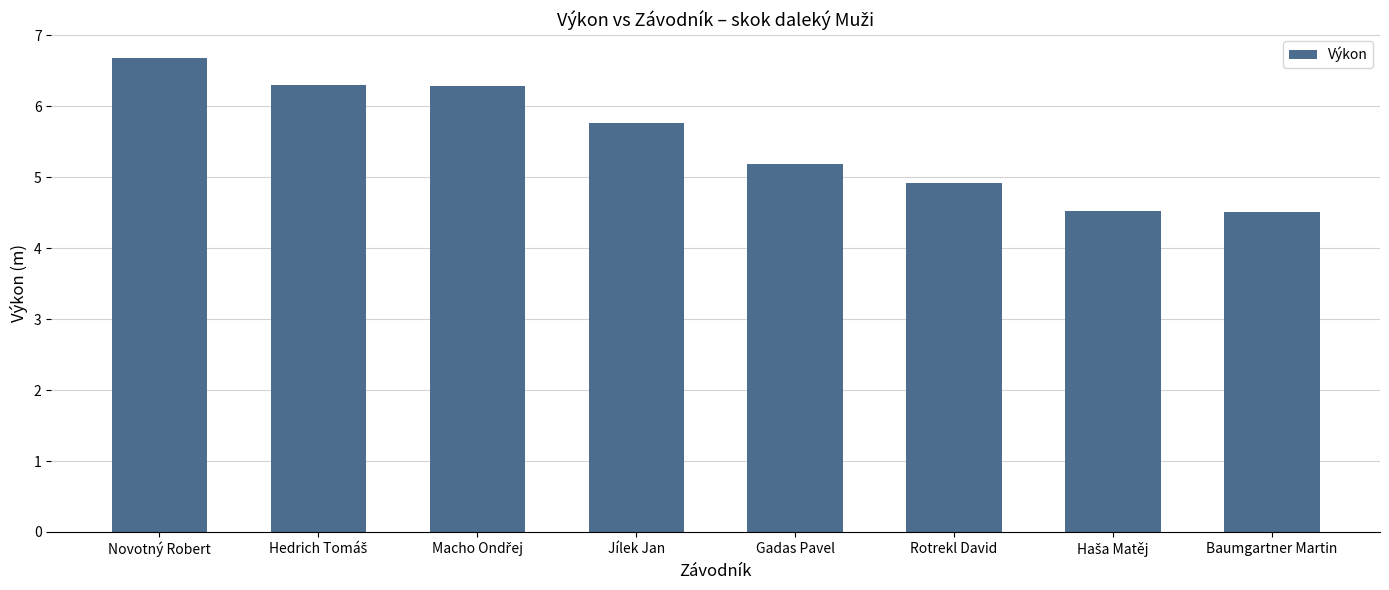

What is the label of the 1st bar from the right?

Baumgartner Martin